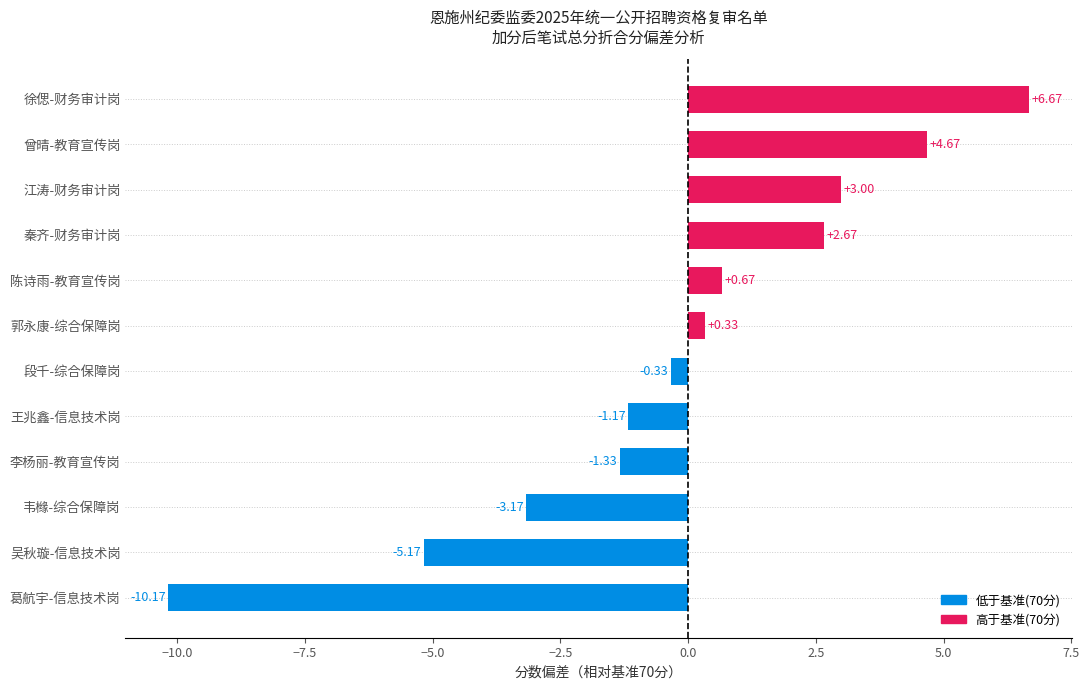

Reading left to right, extract all data points from this chart.

郭永康-综合保障岗=70.3	段千-综合保障岗=69.7	韦橼-综合保障岗=66.8	徐偲-财务审计岗=76.7	江涛-财务审计岗=73.0	秦齐-财务审计岗=72.7	曾晴-教育宣传岗=74.7	陈诗雨-教育宣传岗=70.7	李杨丽-教育宣传岗=68.7	王兆鑫-信息技术岗=68.8	吴秋璇-信息技术岗=64.8	葛航宇-信息技术岗=59.8